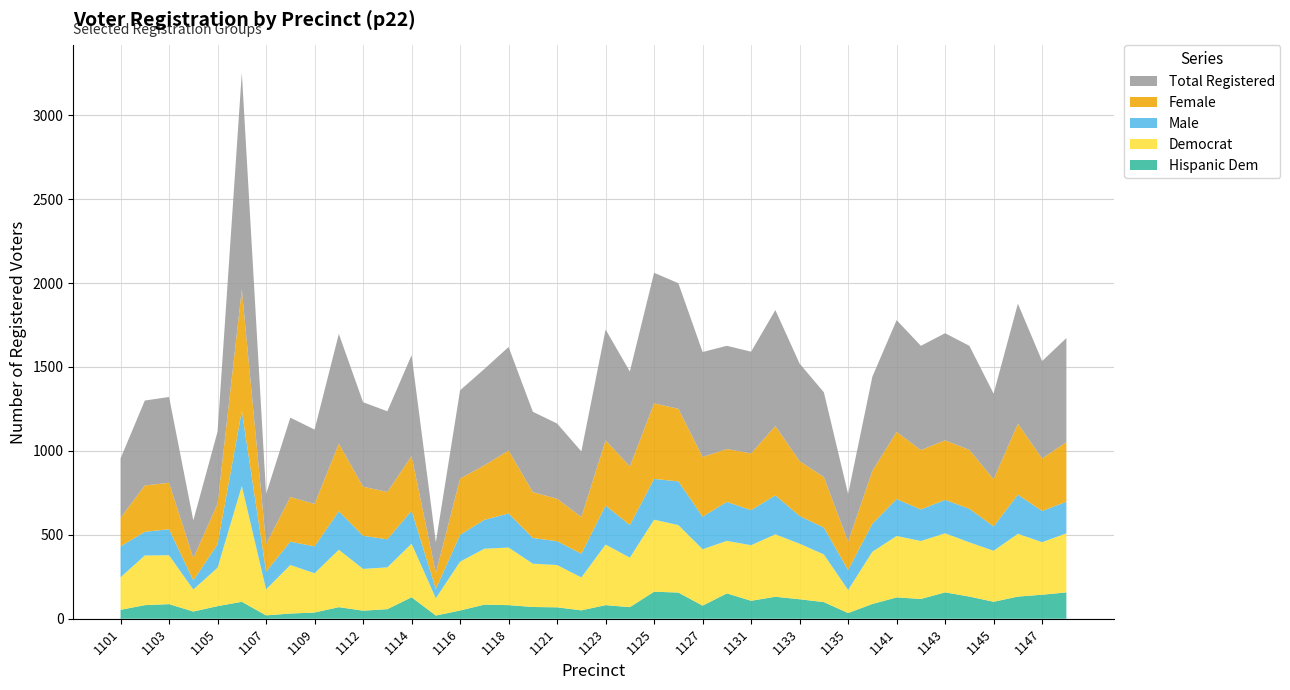

Is it true that Hispanic Dem equals 53 at 1101?

True